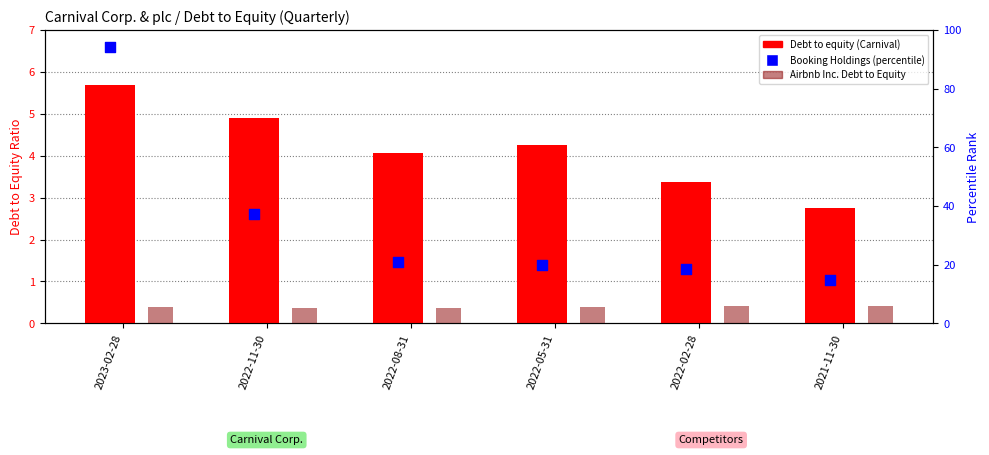

Which series reaches the maximum Y coordinate?

Booking Holdings (percentile rank)